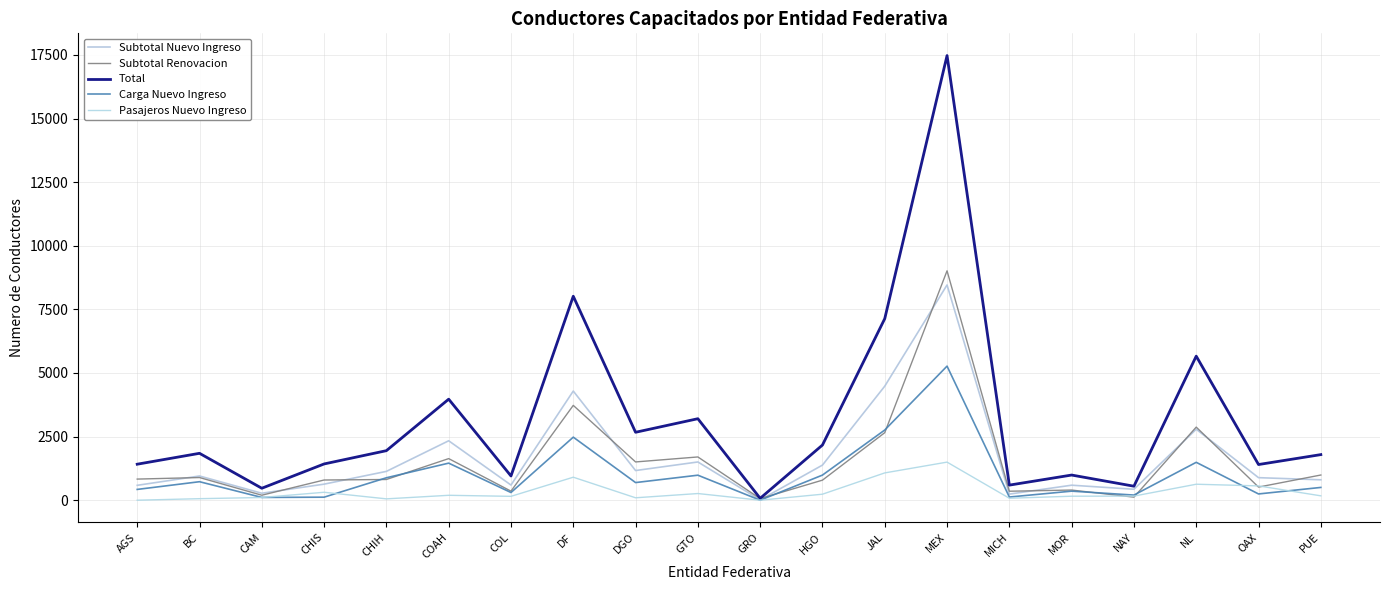

At which category does the chart reach its peak across all series?

MEX